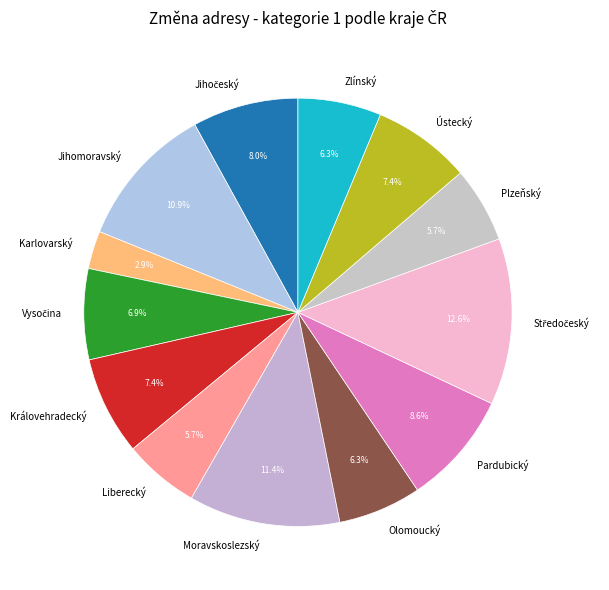

What percentage is the Plzeňský slice, to the nearest percent?

6%